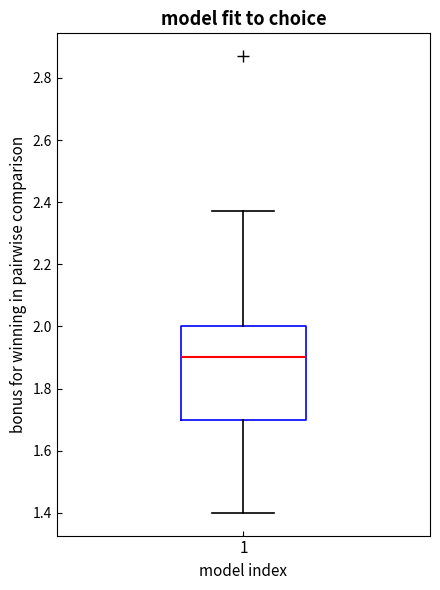

Read this box plot against the y-axis: the position of the median line, the range covered by the box, and the ends of both whiskers. The values are not printed on the chart, so give them approximately, as read against the axis.

median 1.90, box 1.70 to 2.00, whiskers 1.40 to 2.38